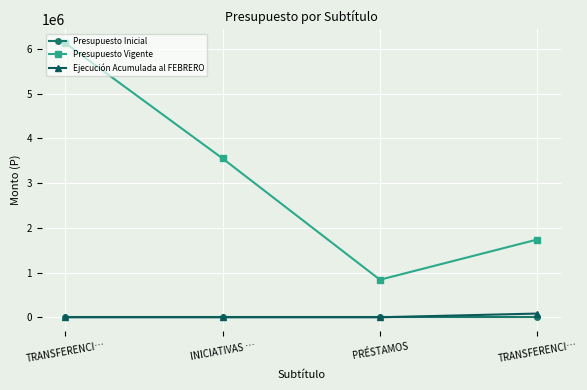

True or false: Ejecución Acumulada al FEBRERO and Presupuesto Vigente intersect in this chart.

False